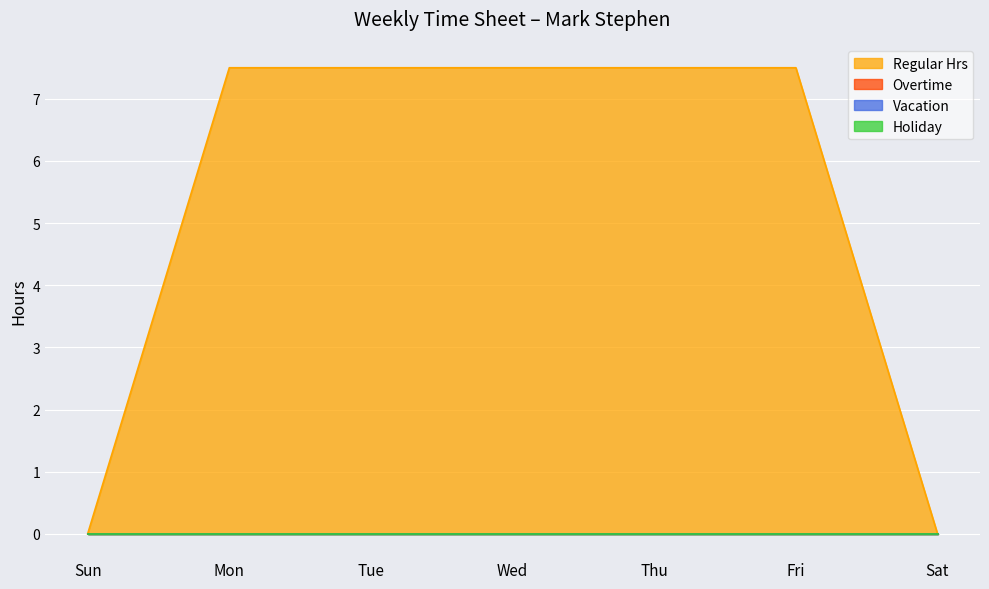

Which series has the largest total across all categories?

Regular Hrs